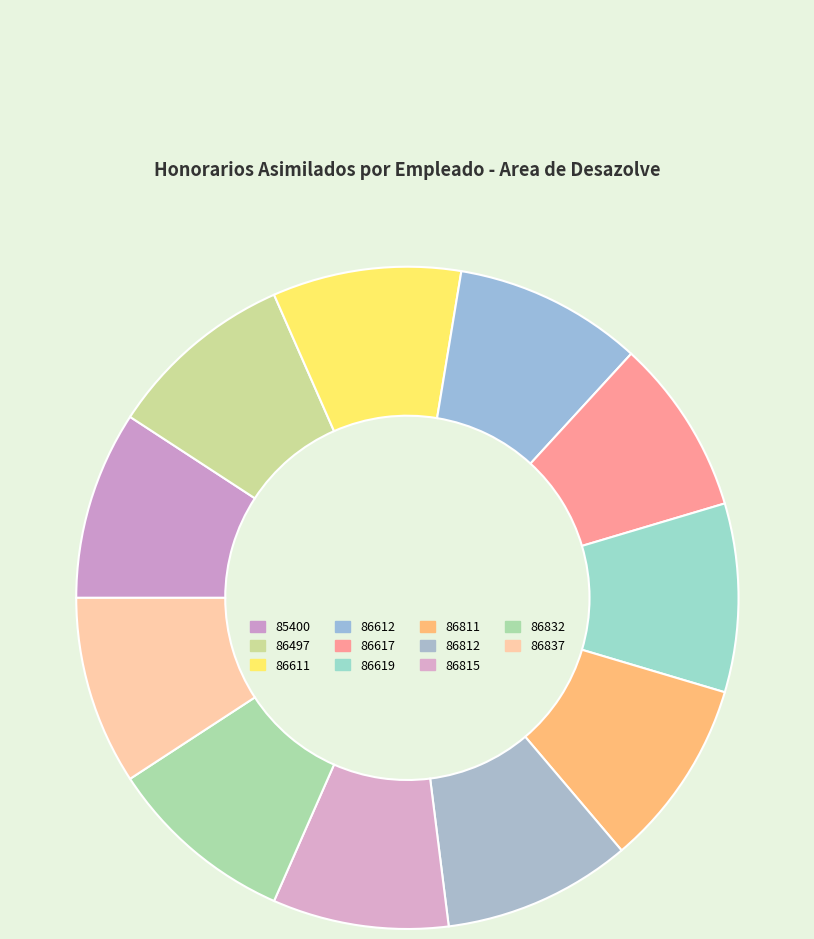

True or false: 86617 accounts for 1% of the total.

False